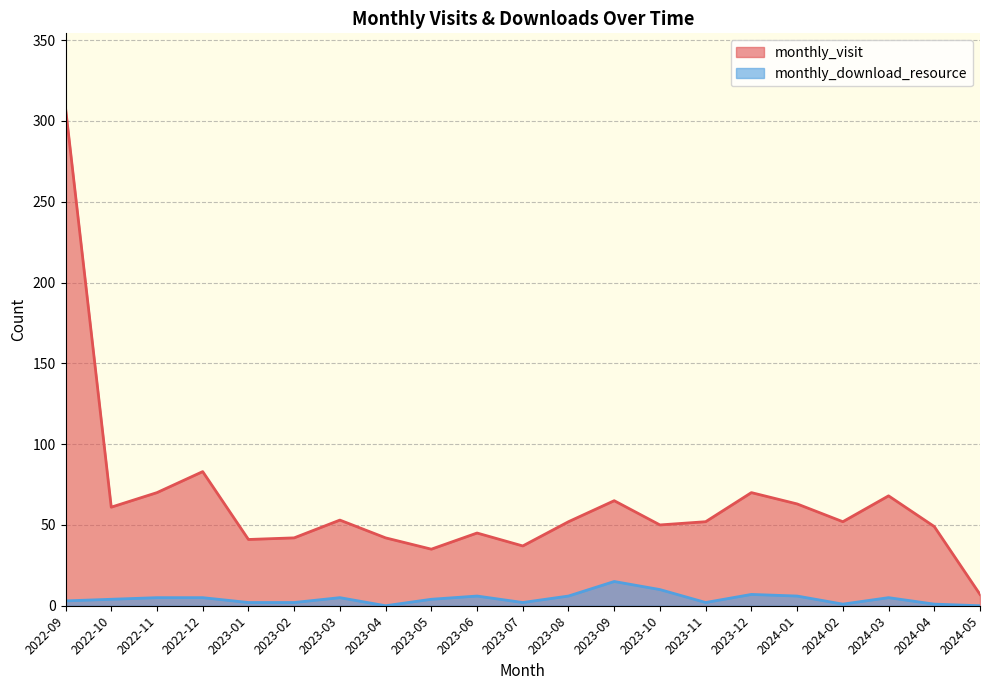

At how many categories does at least one series exceed 249?

1